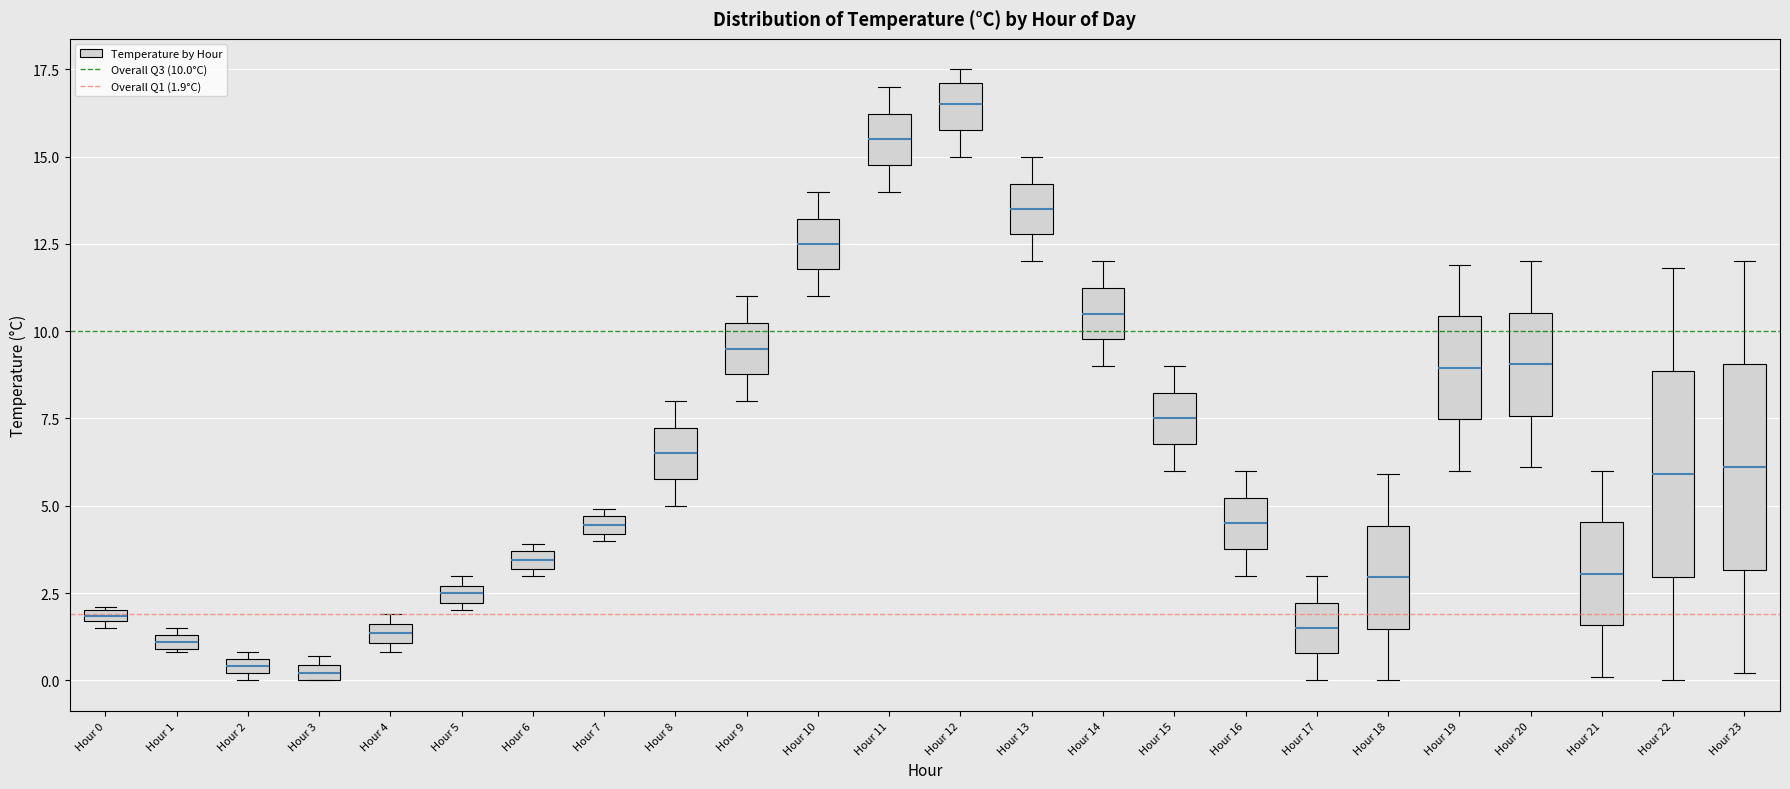

Which box has the highest median line?

Hour 12